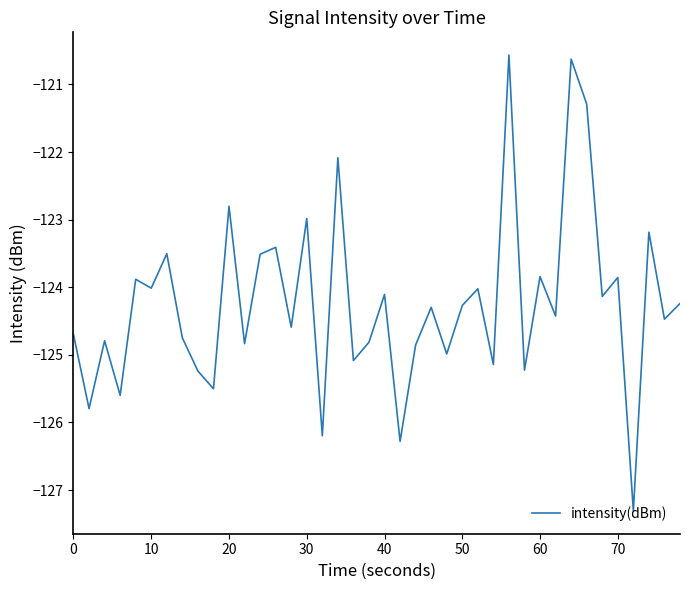

What is the smallest value displayed?

-127.3